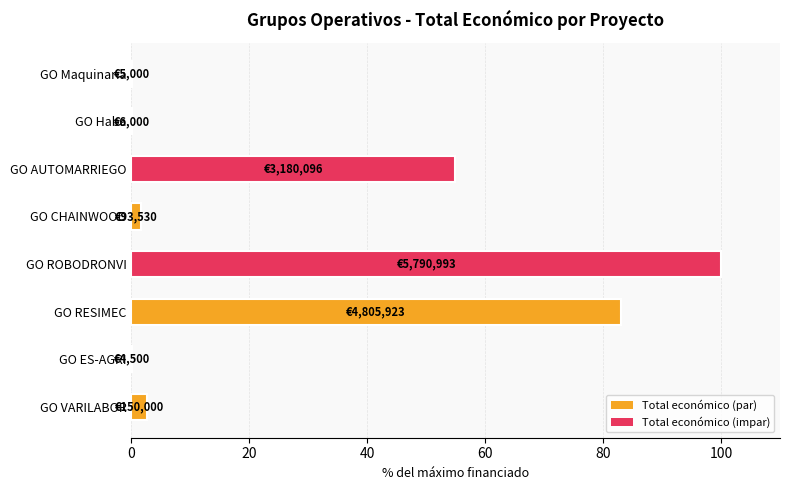

Which category has the highest value across all series?

GO ROBODRONVI